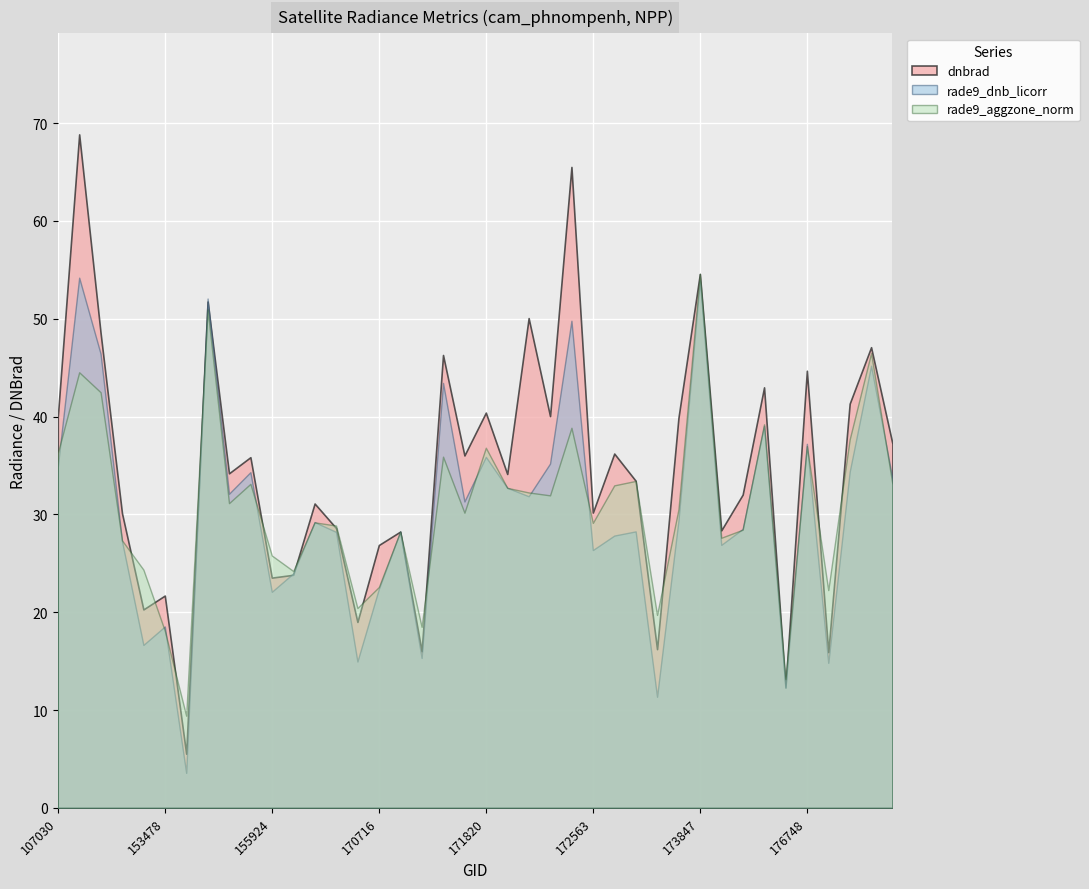

At which label does dnbrad reach its peak?

108621